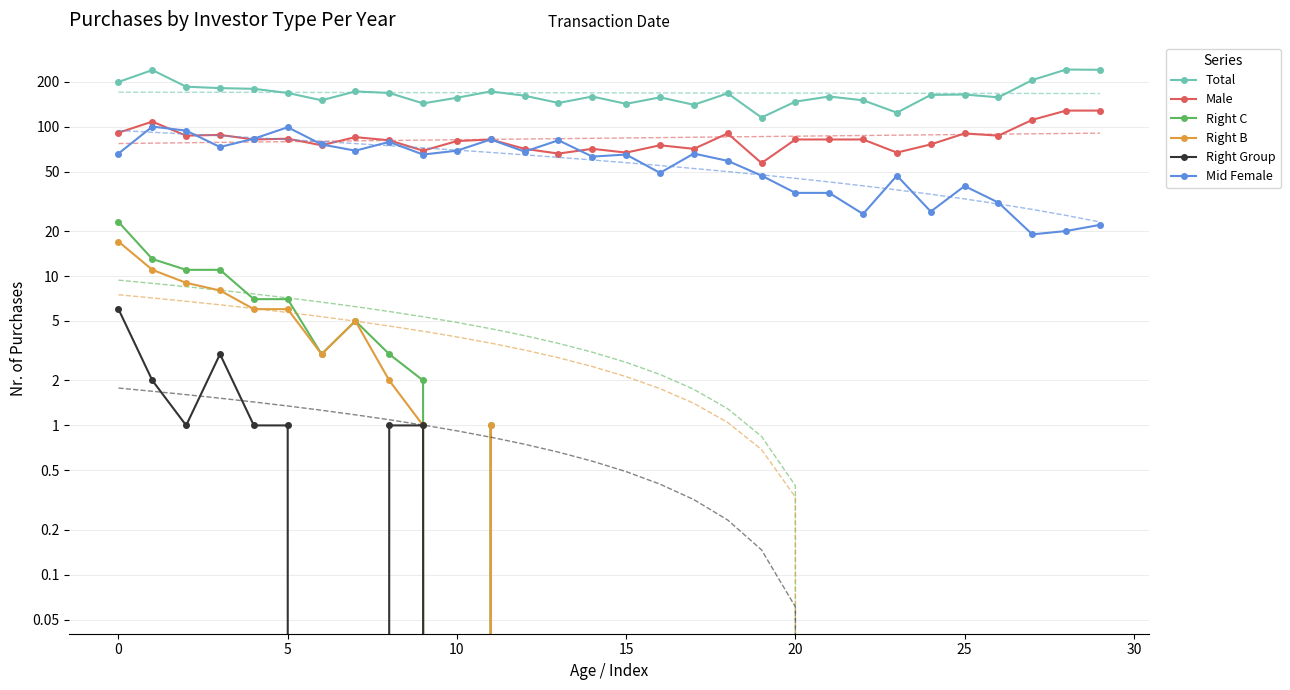

True or false: Mid Female and Right B cross at least once.

False